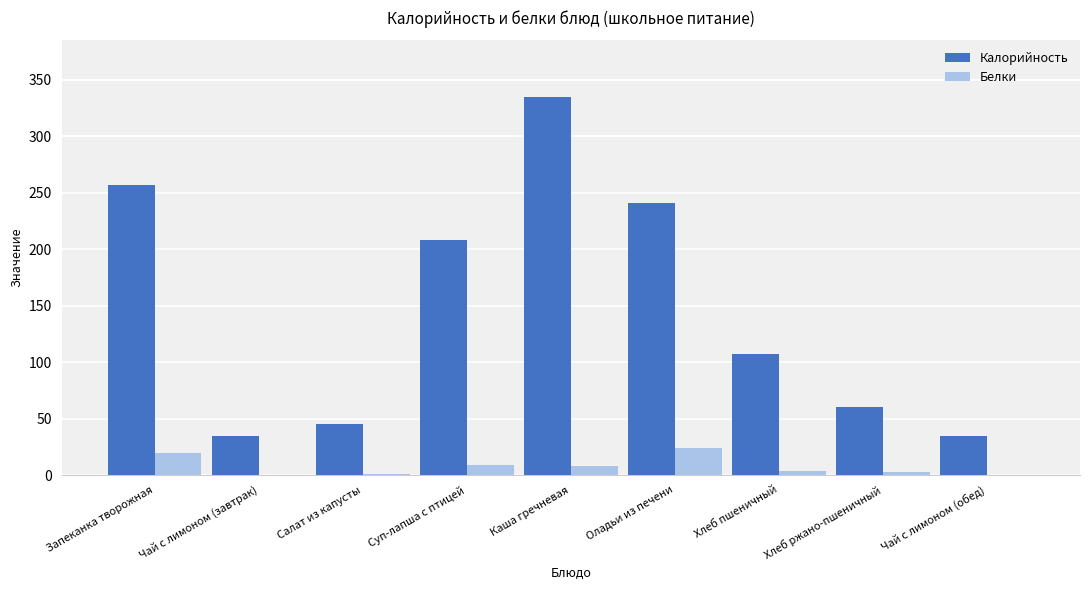

Are the bars horizontal?

No